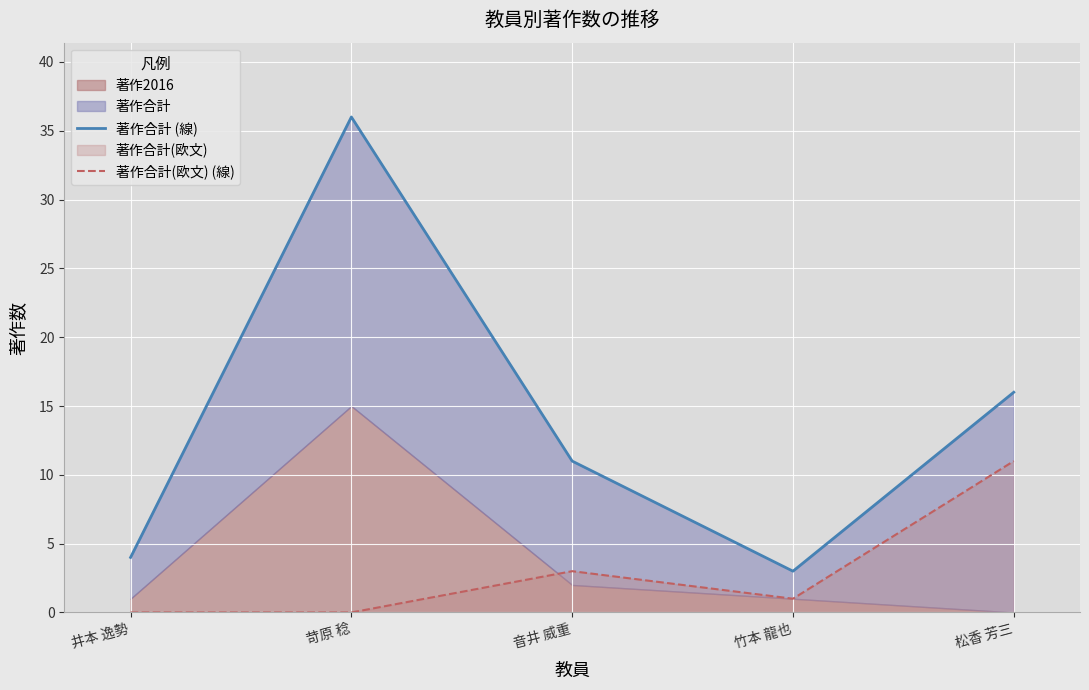

What is the total value across all series at 井本 逸勢?

4